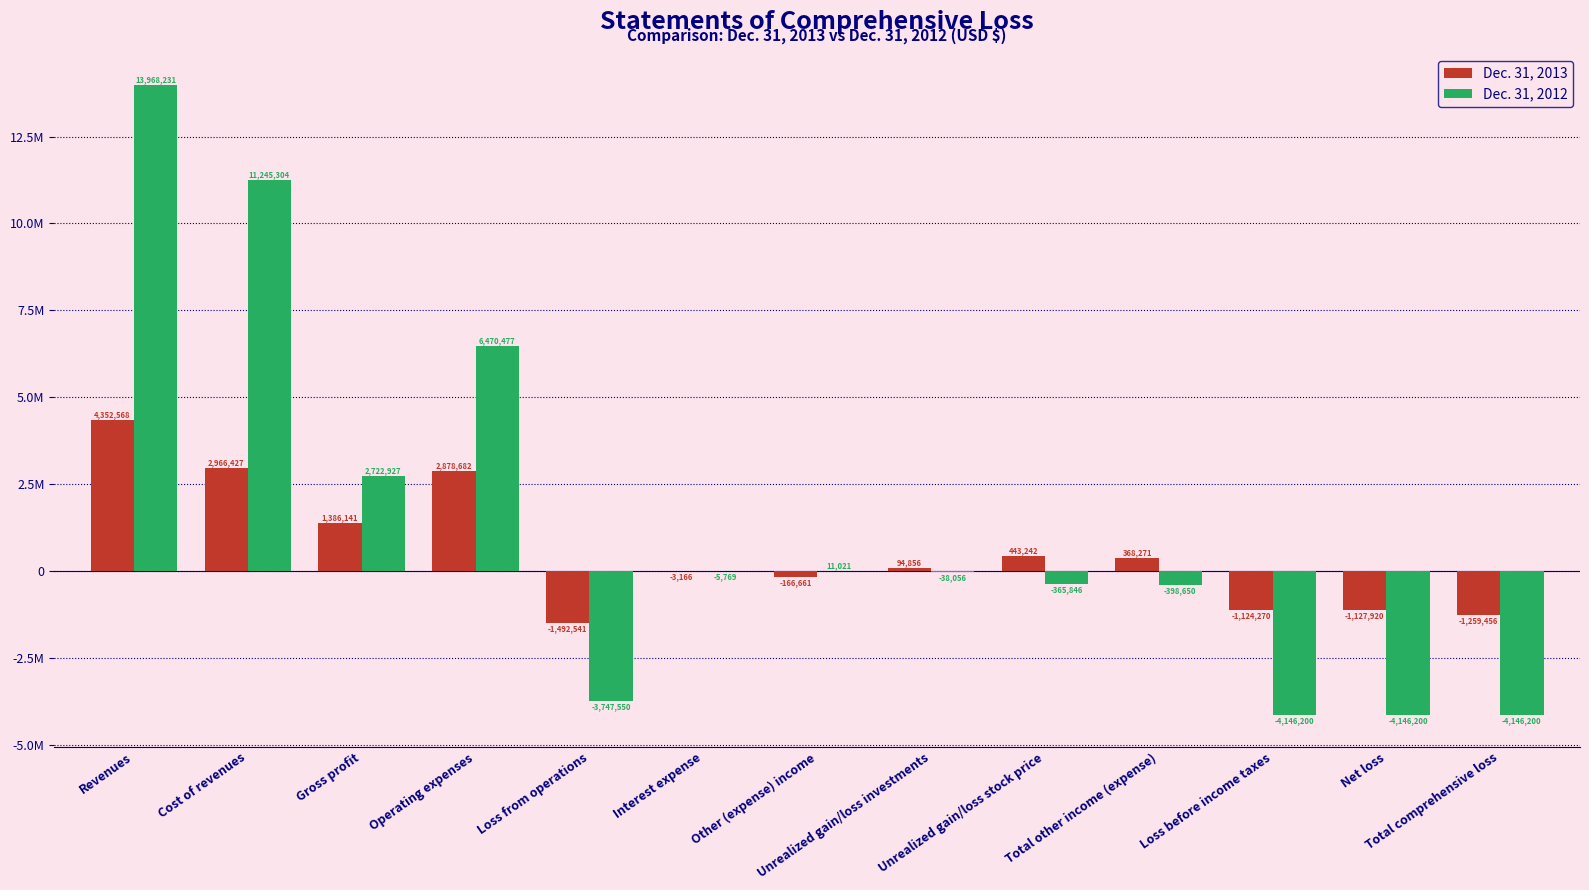

What are all the series names shown in the legend?

Dec. 31, 2013, Dec. 31, 2012